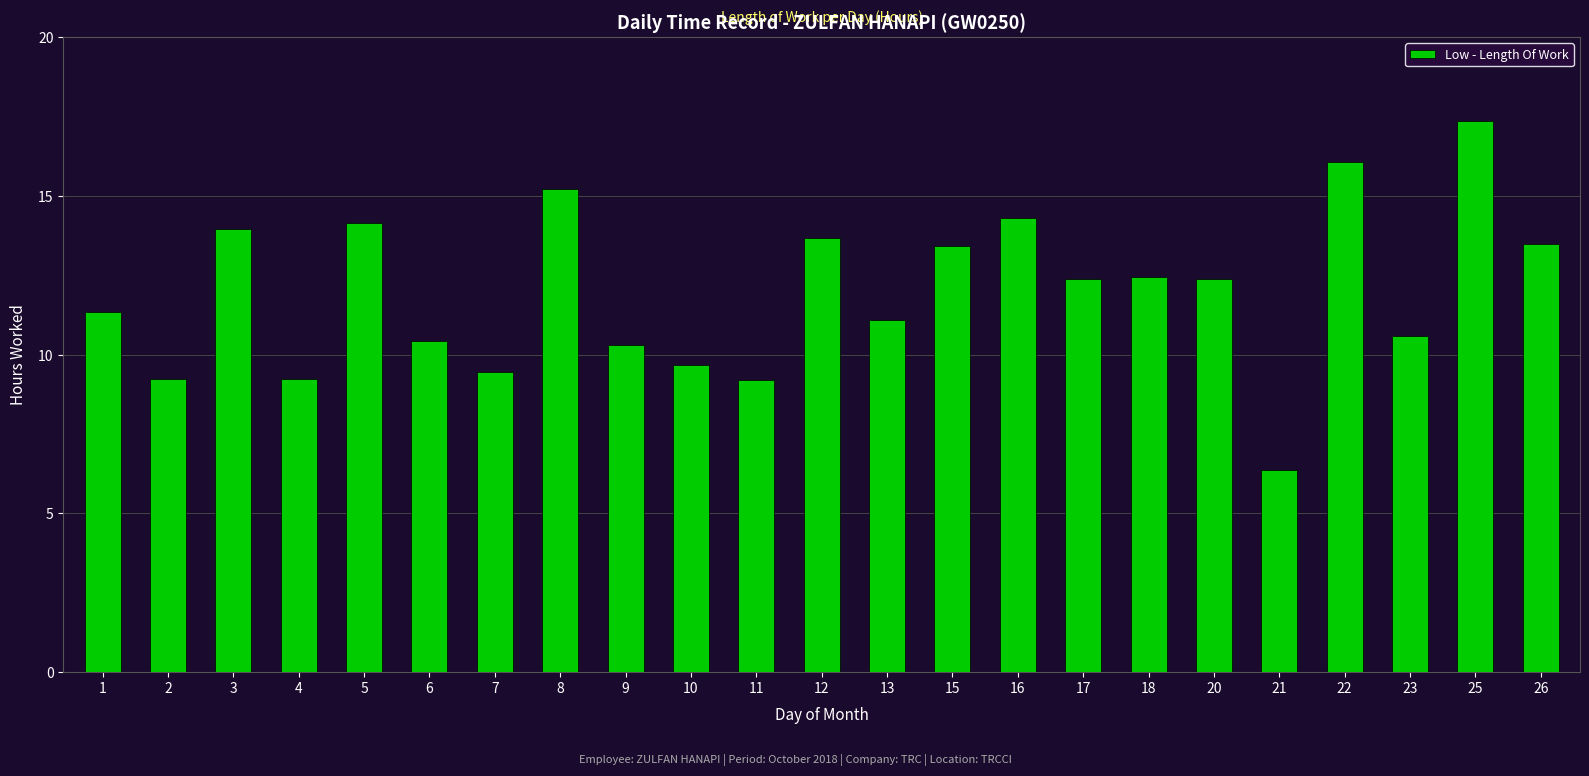

Which has a higher value, 7 or 23?

23